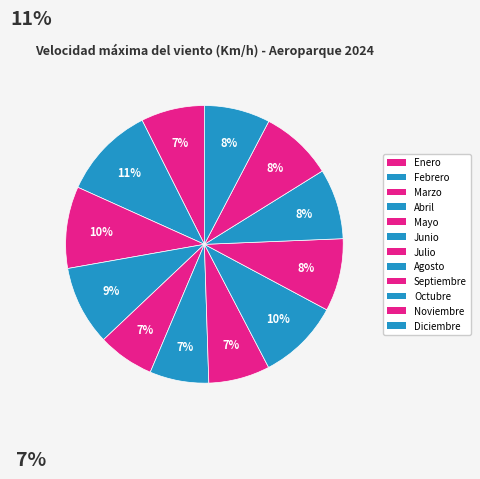

Is there a majority slice in this chart?

No